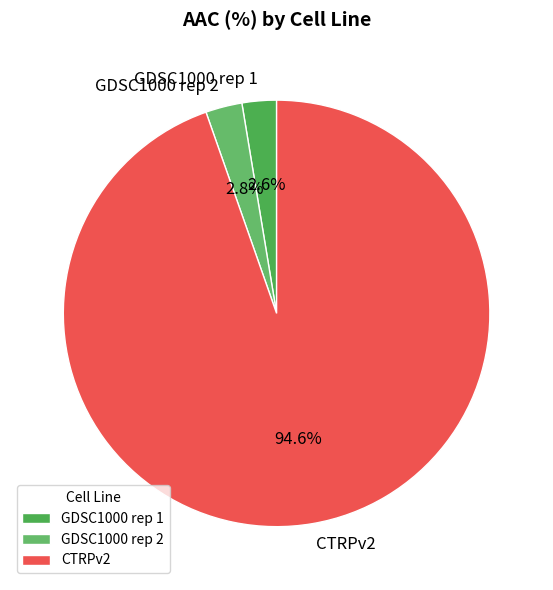

What is the majority slice?

CTRPv2